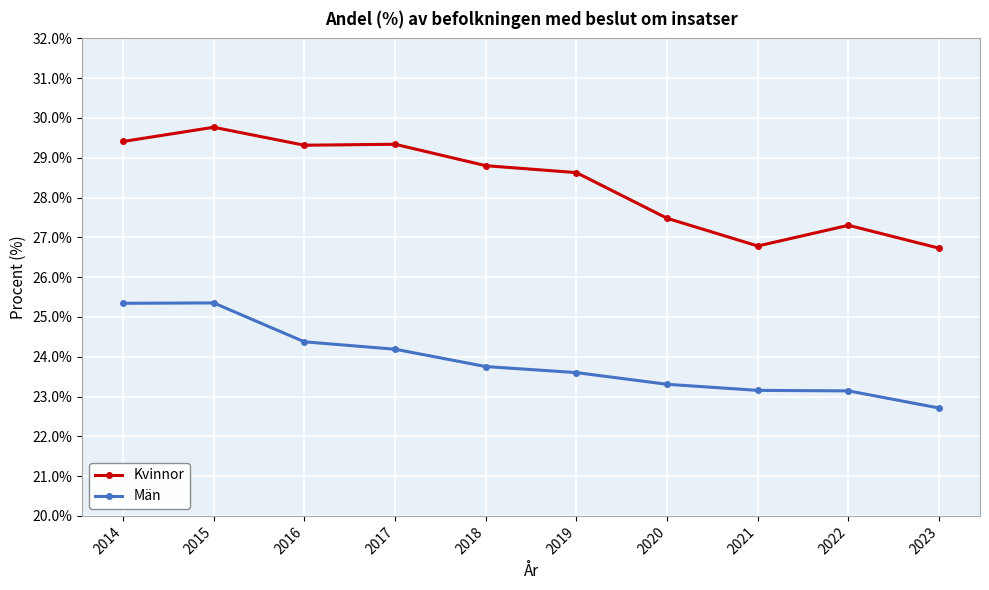

Which series has the widest spread of values?

Kvinnor